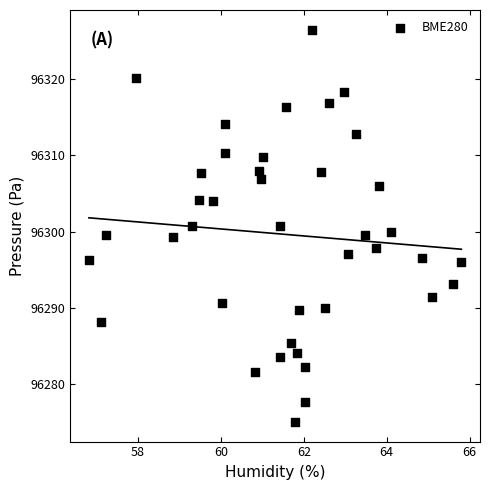

What is the range of Y values (max minus min)?

51.4